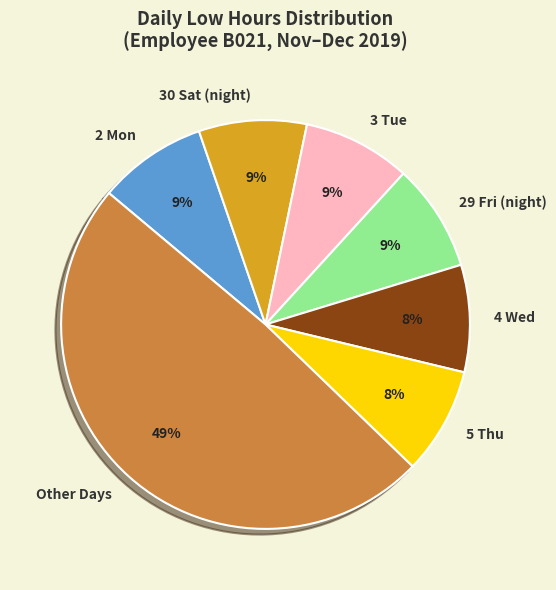

The 4 Wed slice represents 1% of the pie. True or false?

False